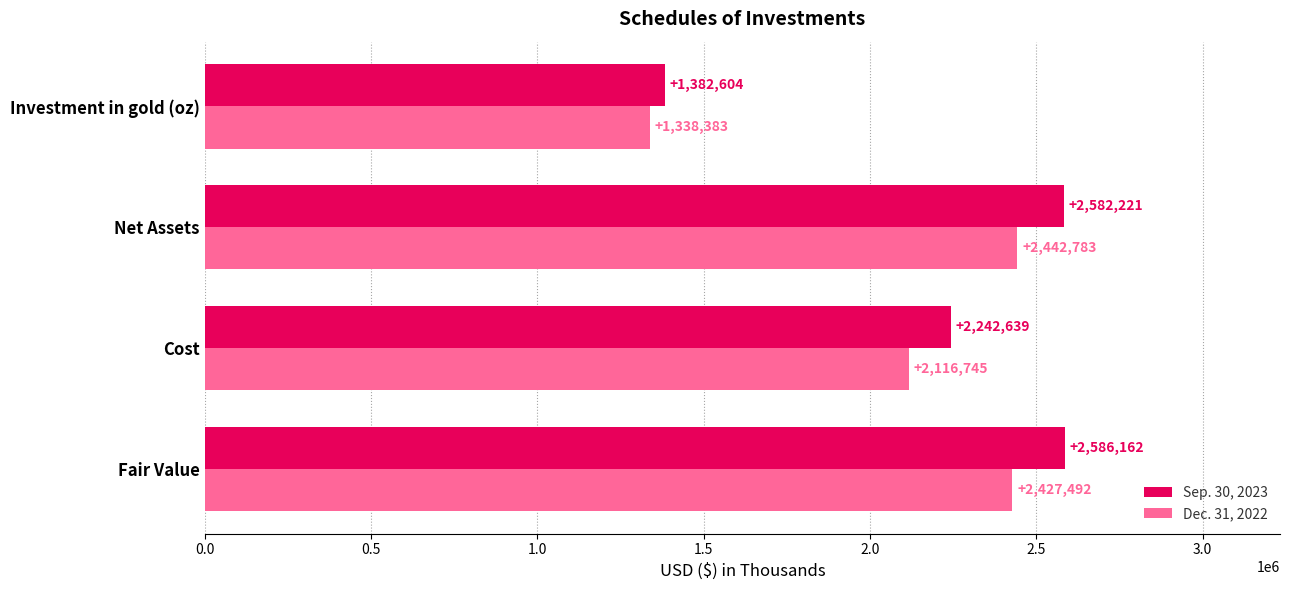

Is it true that Dec. 31, 2022 equals 658470.6 at Fair Value?

False